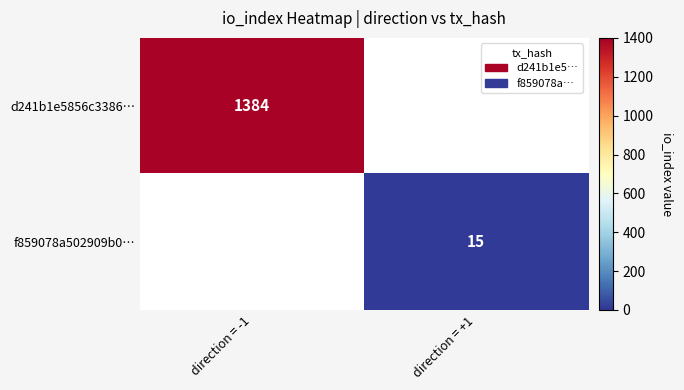

What is the greatest value displayed?

1384.0